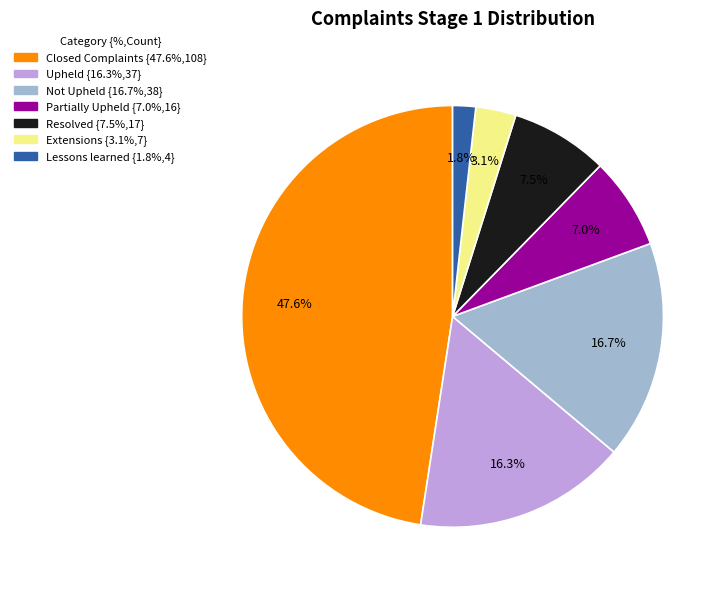

What is the smallest slice in the pie chart?

Lessons learned